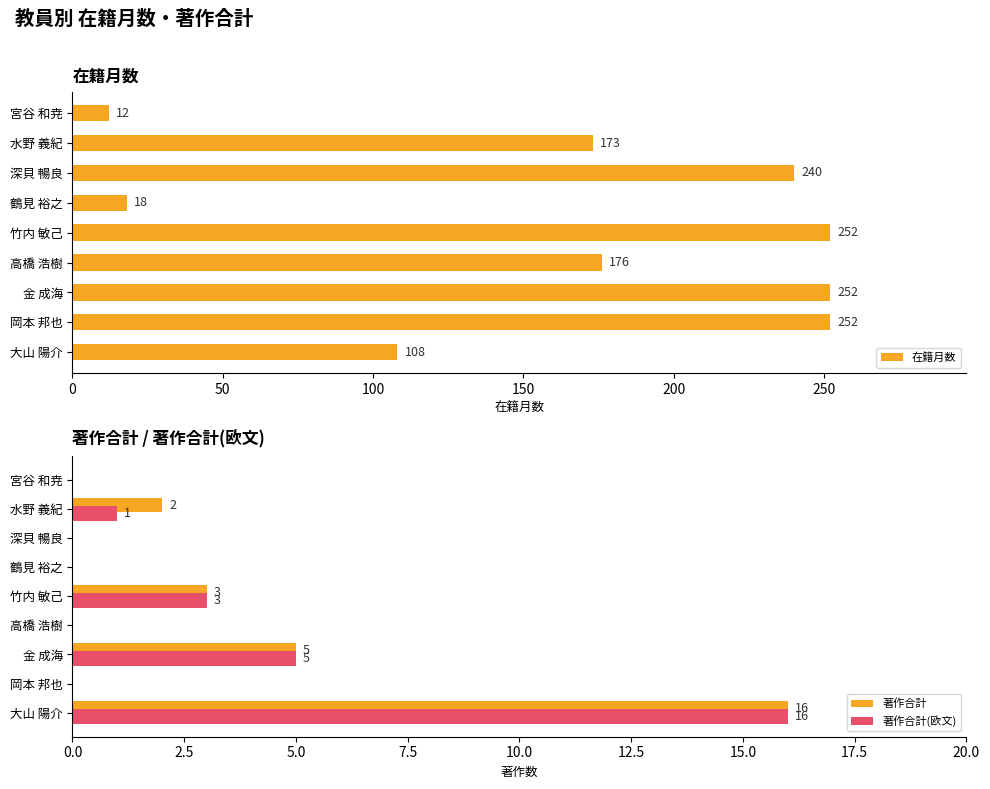

Is the value of 著作合計 at 金 成海 greater than the value of 著作合計(欧文) at 高橋 浩樹?

Yes